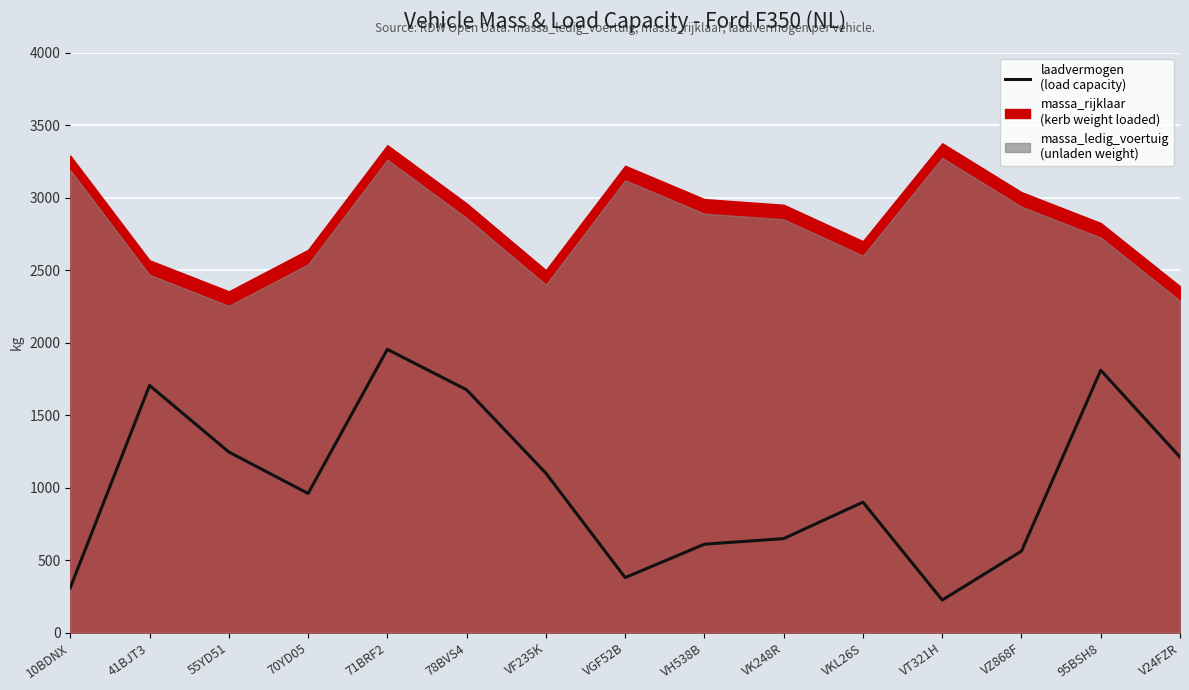

What is the difference between the values at 70YD05 and VH538B?

350